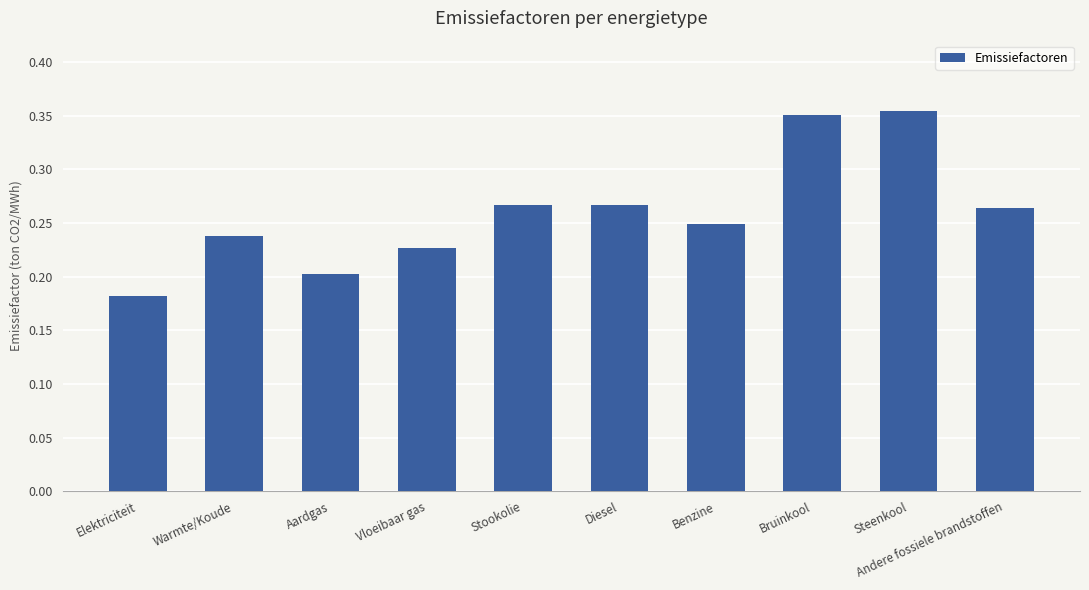

At which label is the value closest to 0?

Elektriciteit